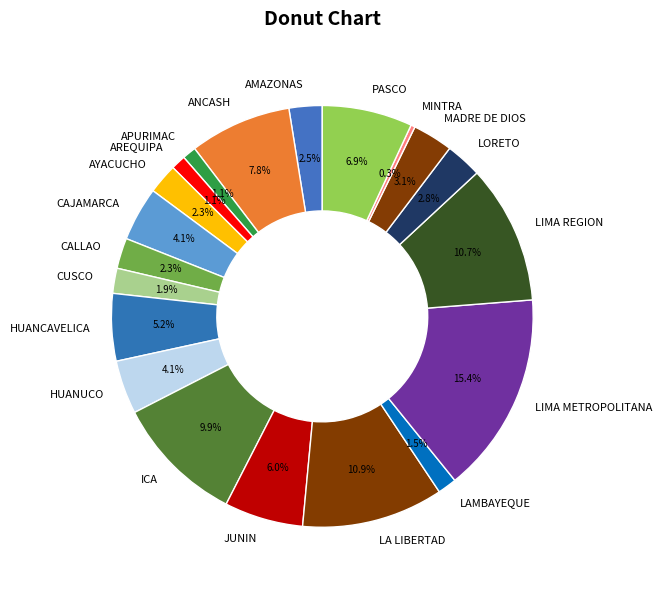

What is the ratio of the value at LORETO to the value at HUANCAVELICA?

0.5